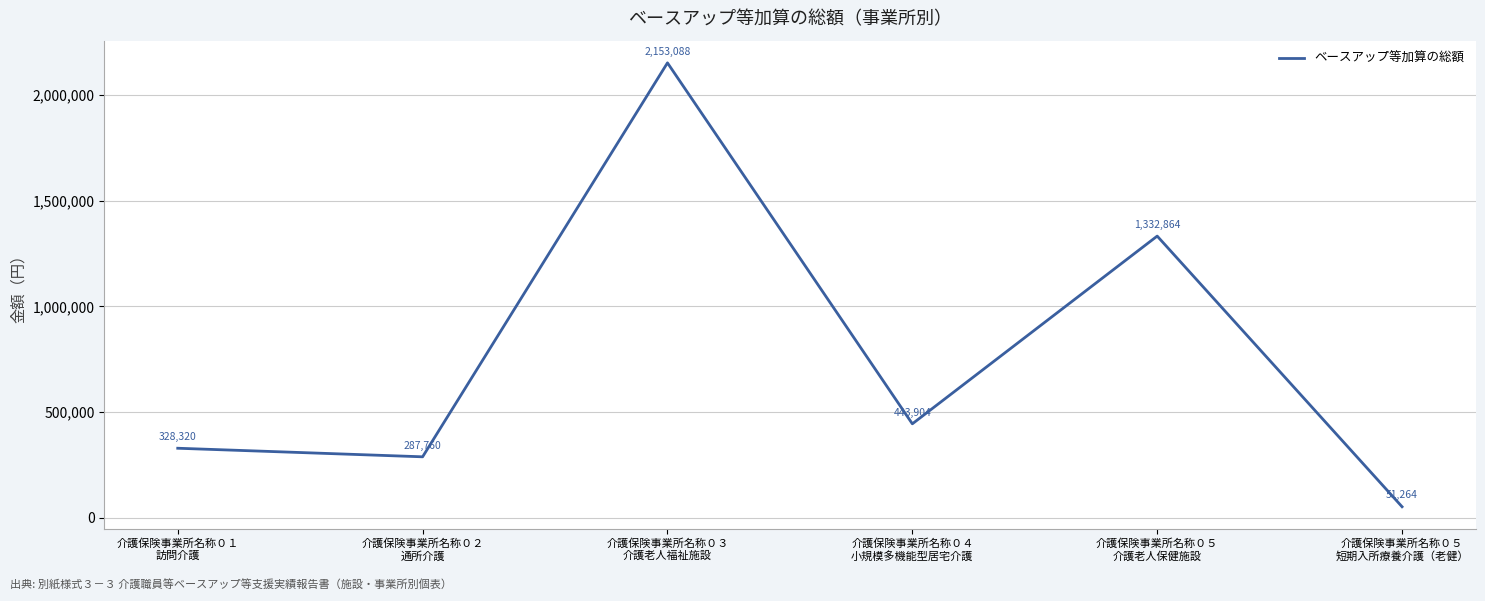

List the labels in order of value, smallest first.

介護保険事業所名称０５
短期入所療養介護（老健）, 介護保険事業所名称０２
通所介護, 介護保険事業所名称０１
訪問介護, 介護保険事業所名称０４
小規模多機能型居宅介護, 介護保険事業所名称０５
介護老人保健施設, 介護保険事業所名称０３
介護老人福祉施設